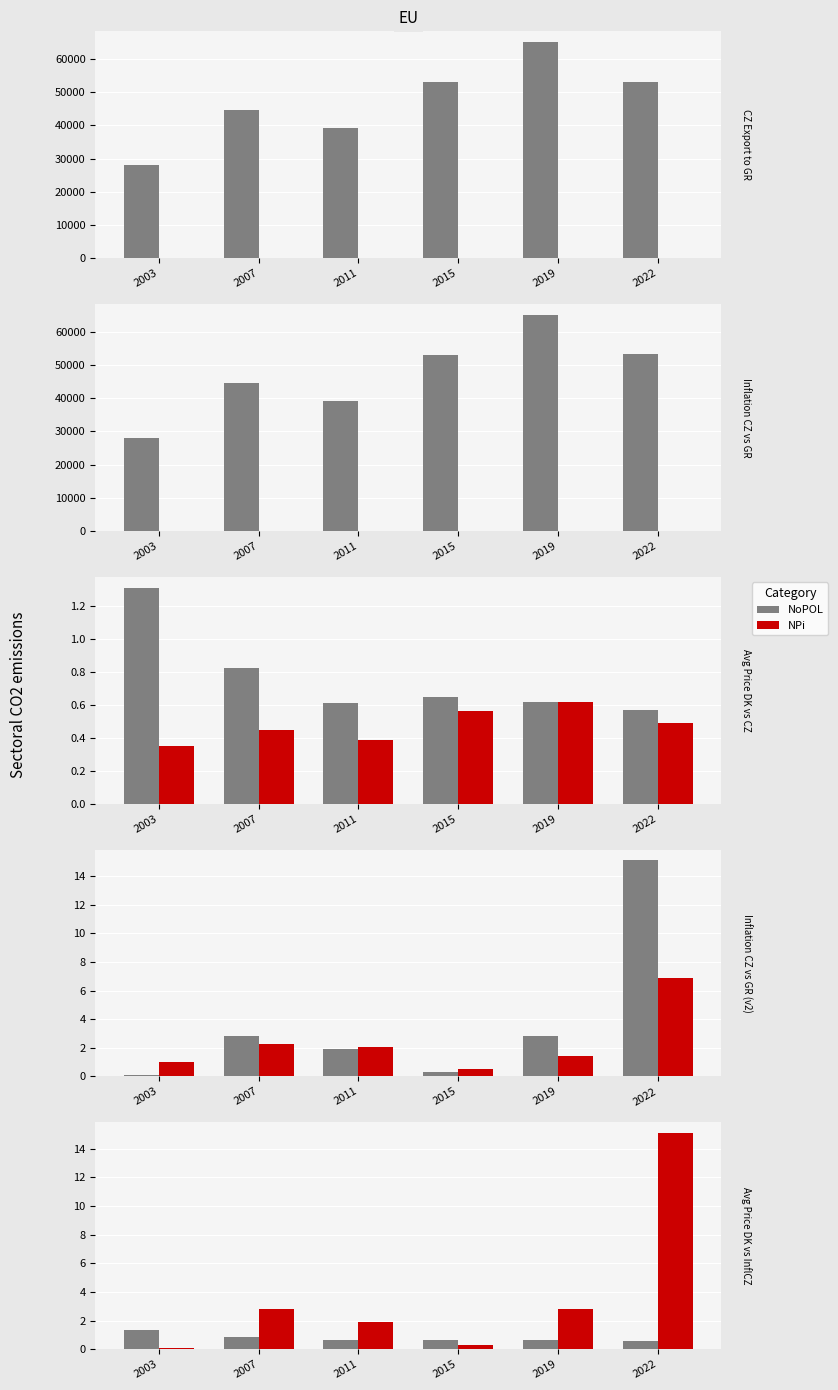

Is the value of NoPOL at 2007 greater than the value of NPi at 2007?

No